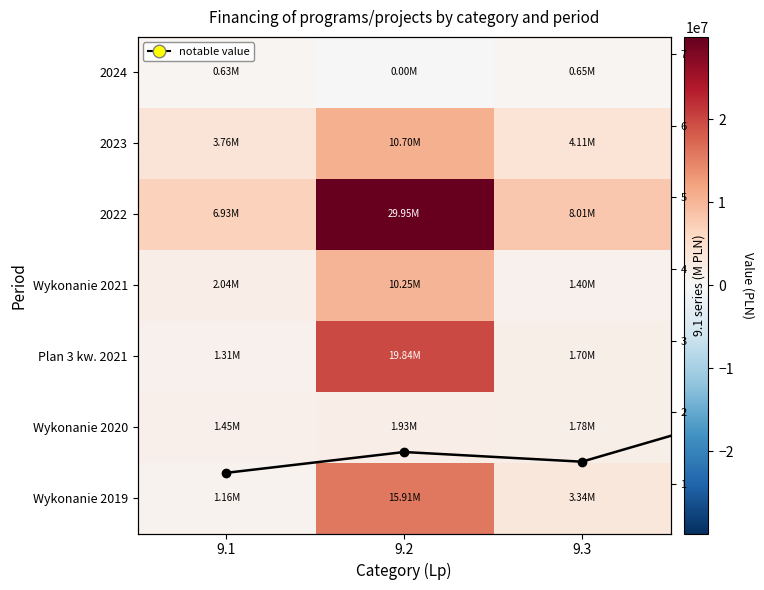

What is the difference between the 2024 values at 9.2 and 9.3?

645545.6